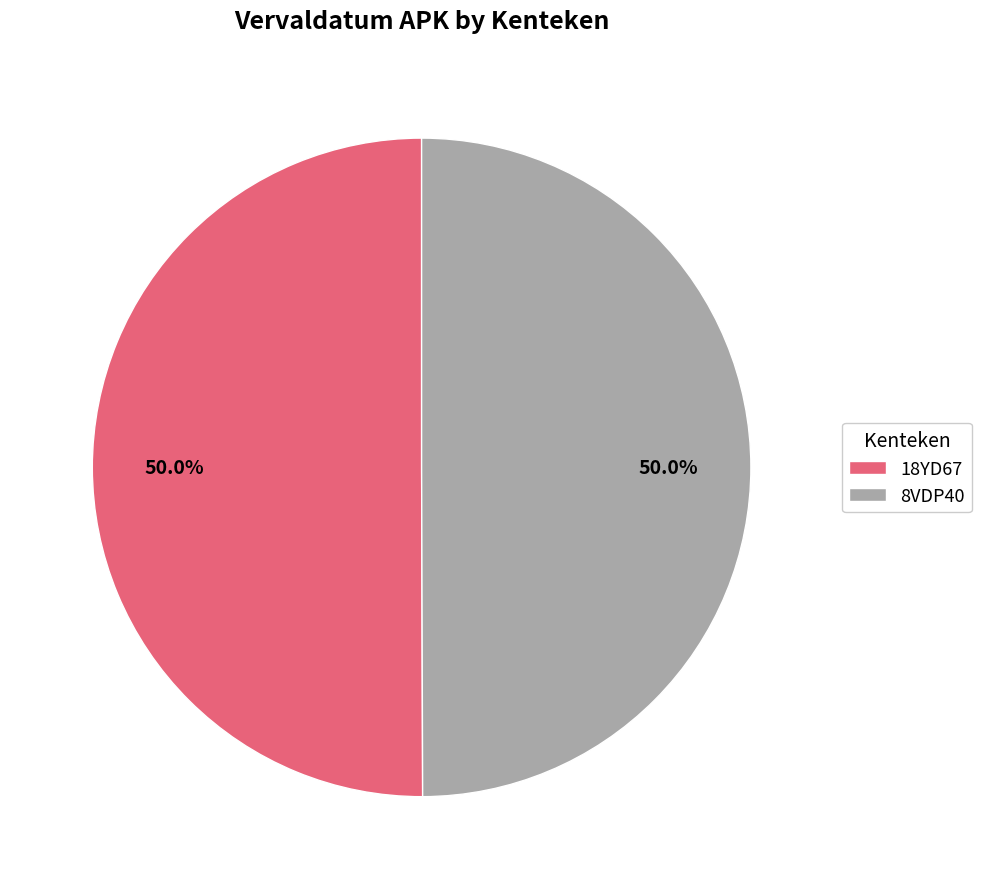

Count the number of slices in the pie.

2